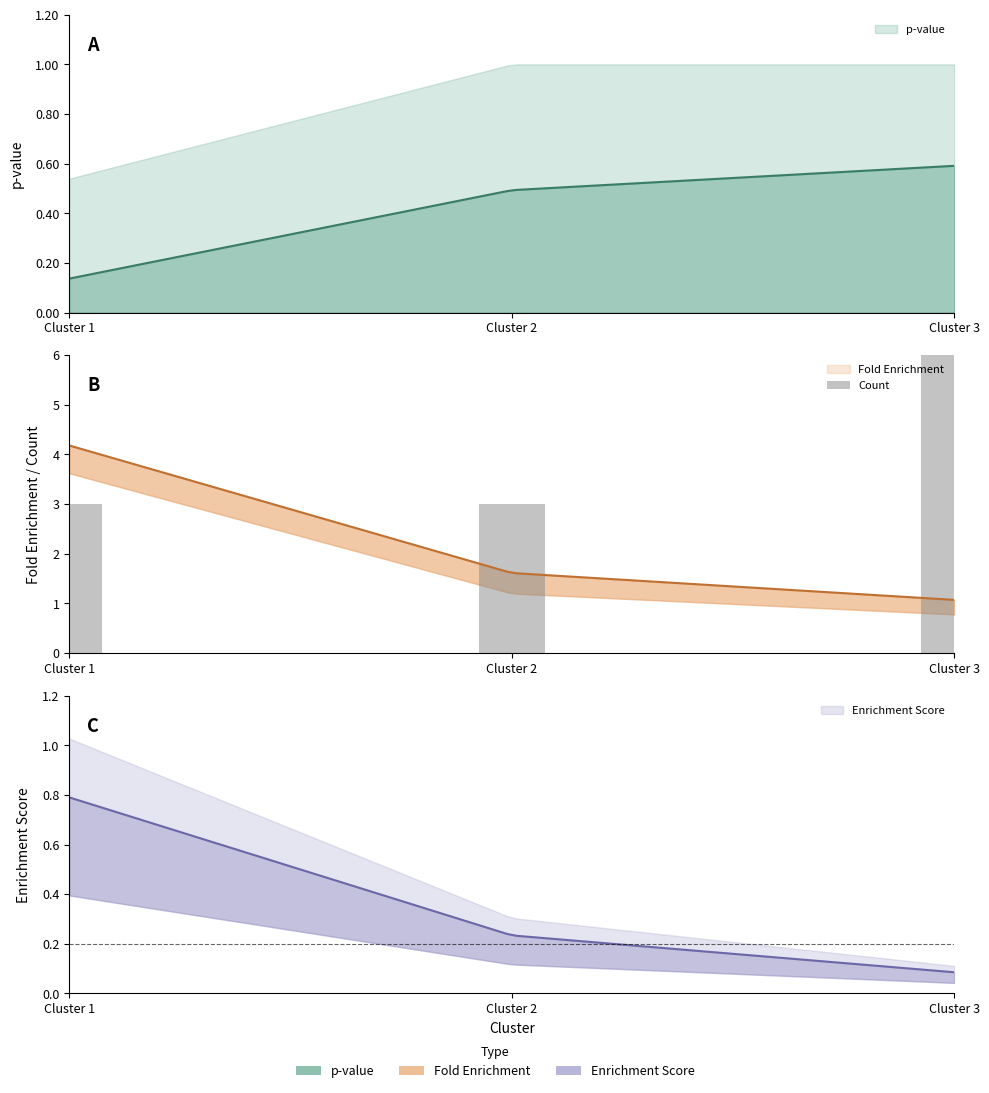

The chart shows a value of 2 at Cluster 1. True or false?

False